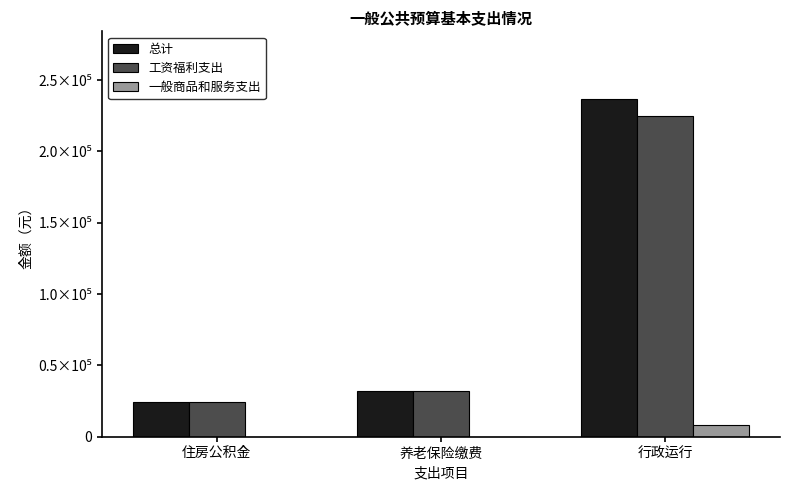

What is the total value across all series at 住房公积金?

48242.9